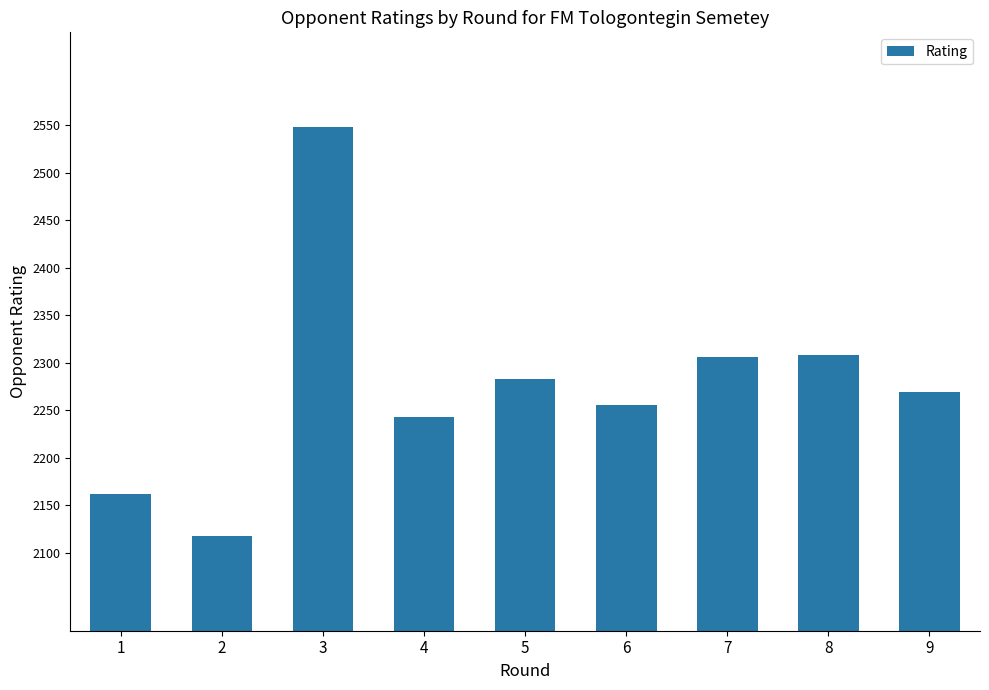

What is the difference between the maximum and minimum values?

430